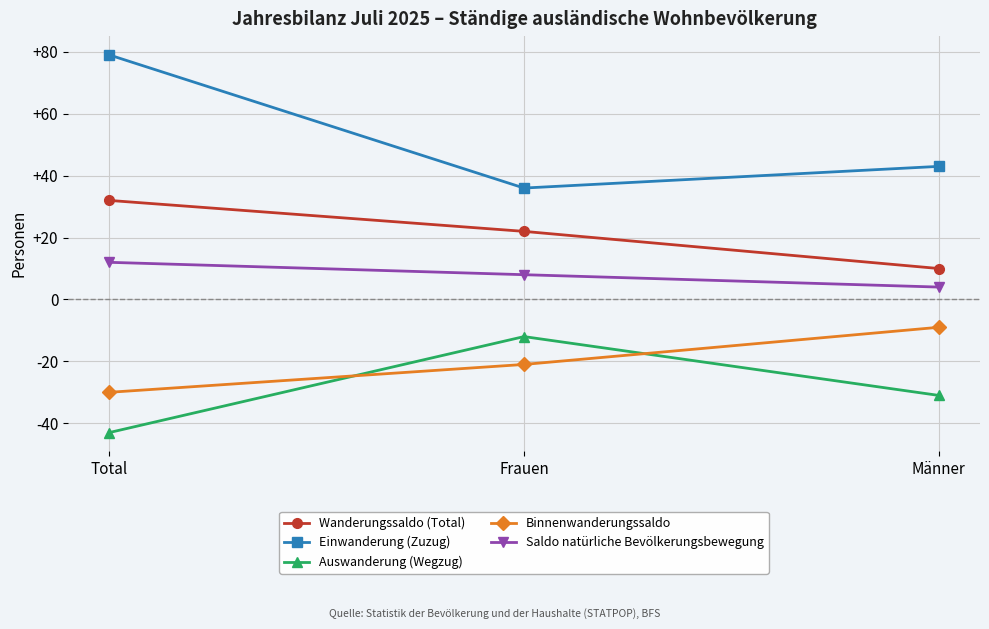

Rank the series by their maximum value, from lowest to highest.

Auswanderung (Wegzug), Binnenwanderungssaldo, Saldo natürliche Bevölkerungsbewegung, Wanderungssaldo (Total), Einwanderung (Zuzug)